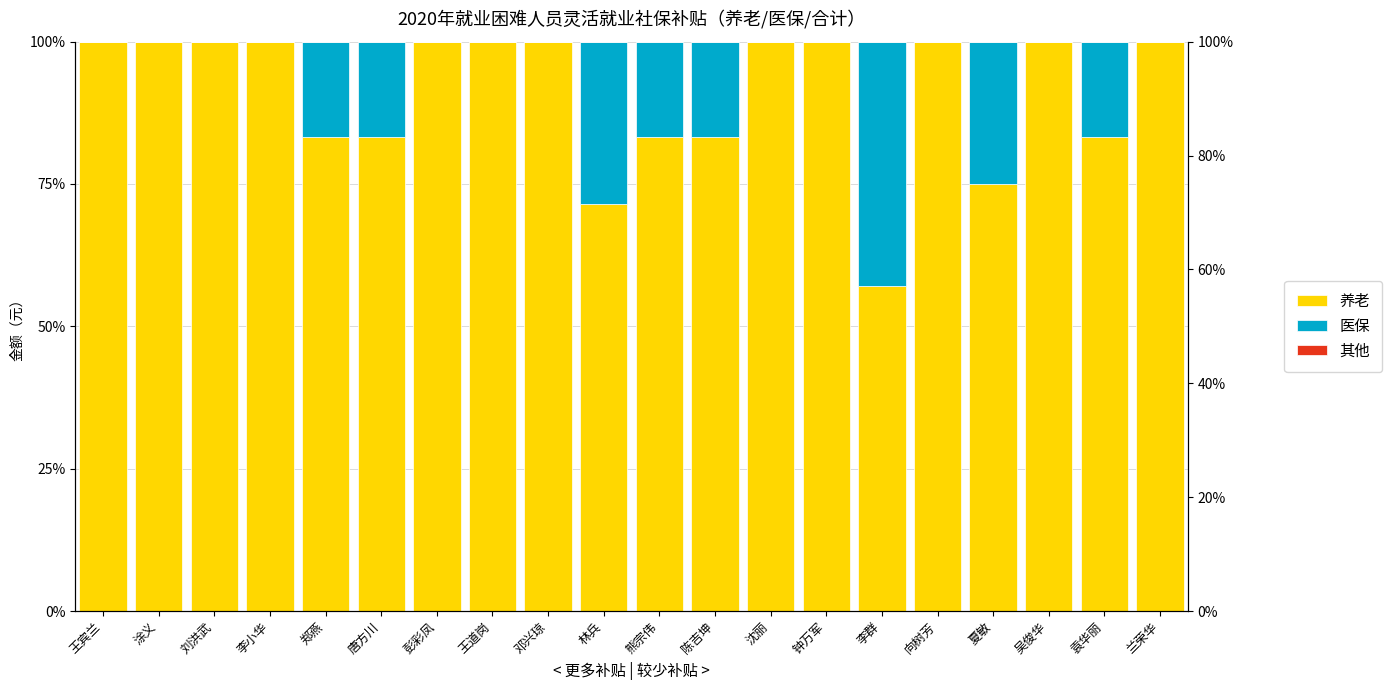

What is the difference between the highest and lowest values at 熊宗伟?

83.3